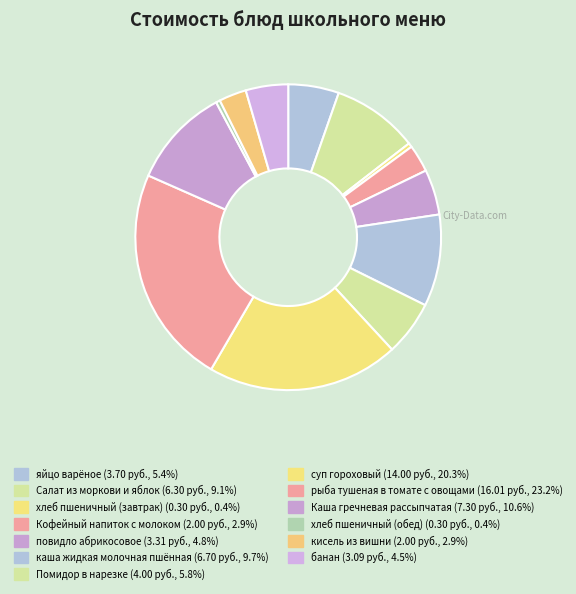

To the nearest percent, what is the combined percentage of яйцо варёное and Помидор в нарезке?

11%